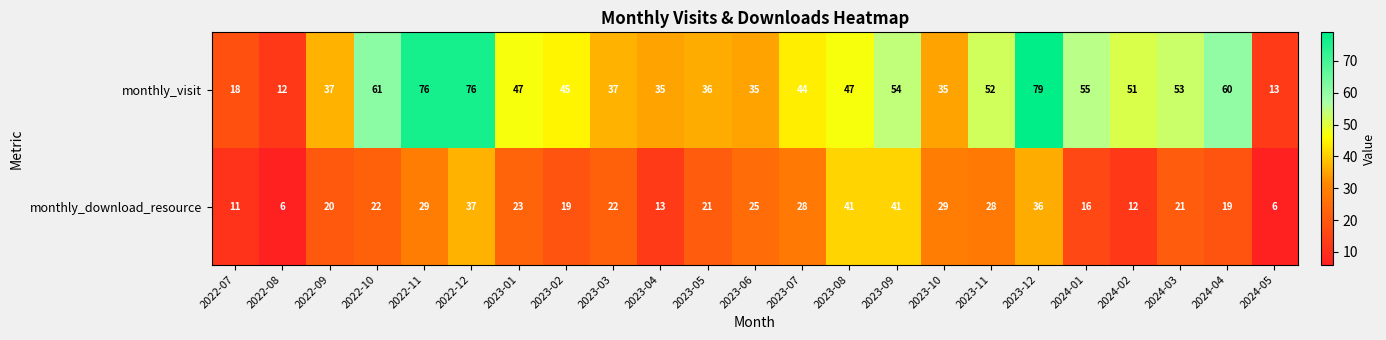

What is the greatest value displayed?

79